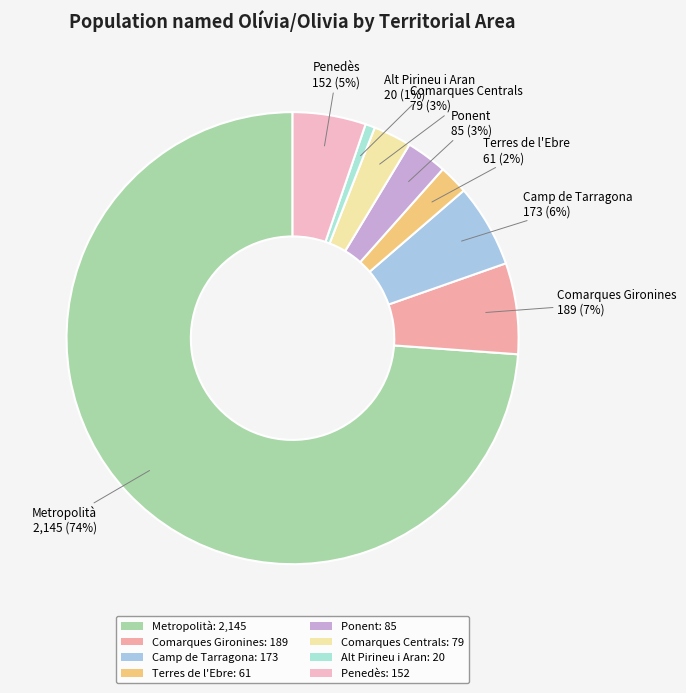

How many segments does this pie chart have?

8